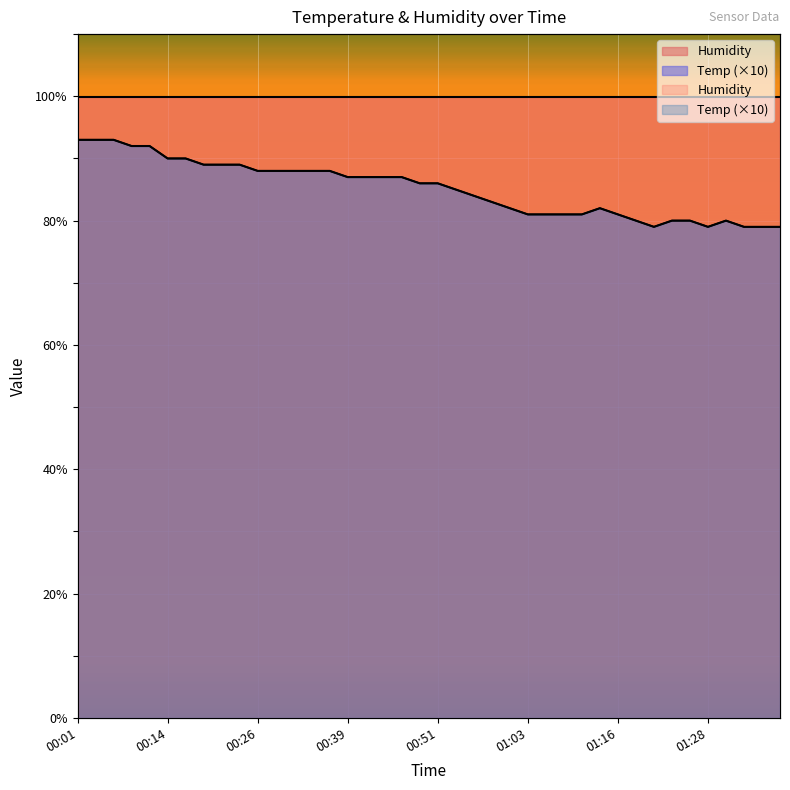

Reading left to right, extract all data points from this chart.

00:01=93	00:04=93	00:06=93	00:09=92	00:11=92	00:14=90	00:16=90	00:19=89	00:21=89	00:24=89	00:26=88	00:29=88	00:31=88	00:34=88	00:36=88	00:39=87	00:41=87	00:44=87	00:46=87	00:48=86	00:51=86	00:53=85	00:56=84	00:58=83	01:01=82	01:03=81	01:06=81	01:08=81	01:11=81	01:13=82	01:16=81	01:18=80	01:21=79	01:23=80	01:26=80	01:28=79	01:31=80	01:33=79	01:36=79	01:38=79